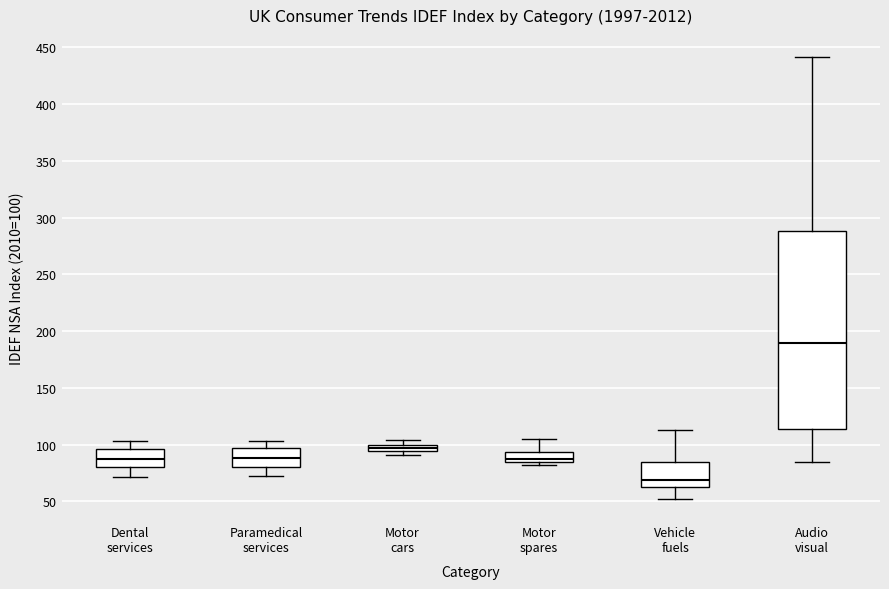

Comparing the boxes themselves (not the whiskers), which one is the tallest?

Audio visual